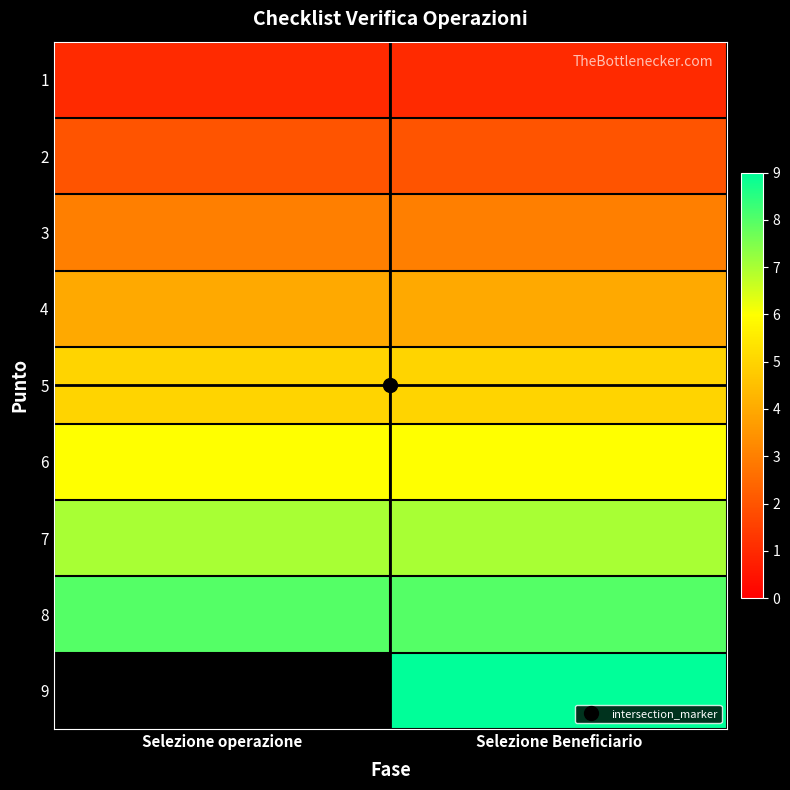

Rank the series by their maximum value, from highest to lowest.

8, 9, 7, 6, 5, 4, 3, 2, 1